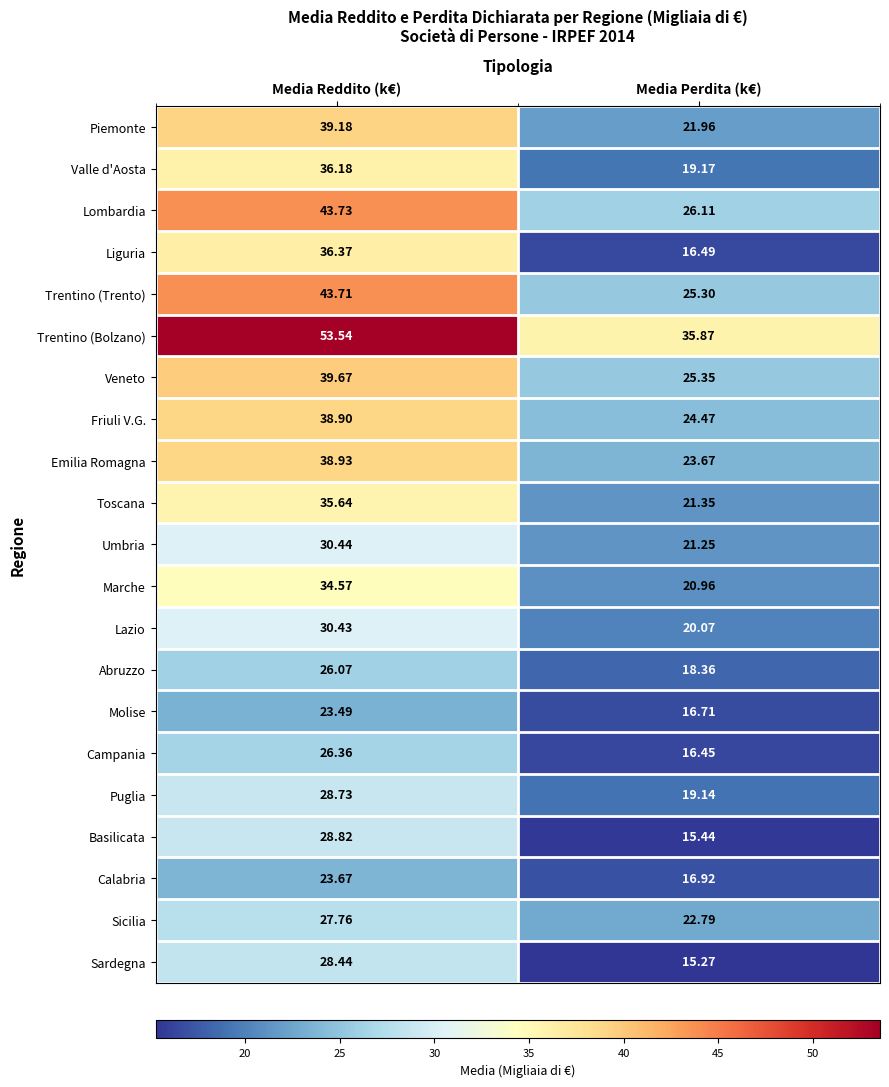

List the series in order of their peak value, lowest first.

Molise, Calabria, Abruzzo, Campania, Sicilia, Sardegna, Puglia, Basilicata, Lazio, Umbria, Marche, Toscana, Valle d'Aosta, Liguria, Friuli V.G., Emilia Romagna, Piemonte, Veneto, Trentino (Trento), Lombardia, Trentino (Bolzano)